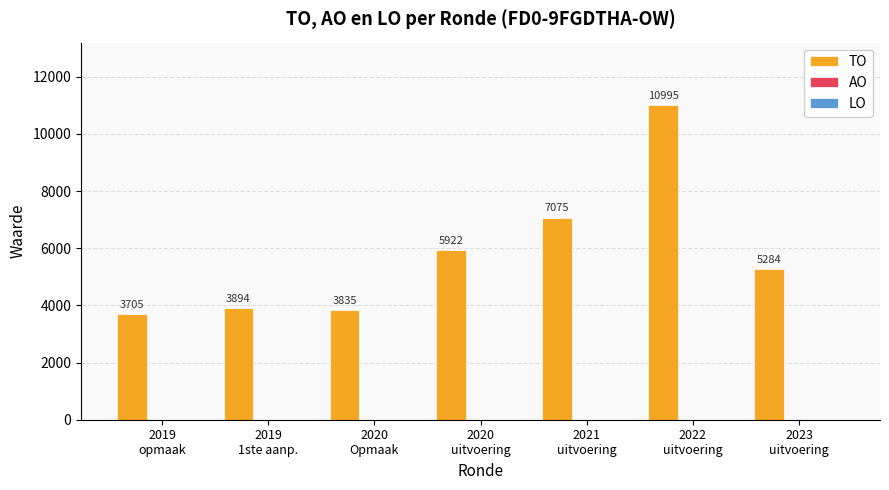

How many bars are there in total?

7